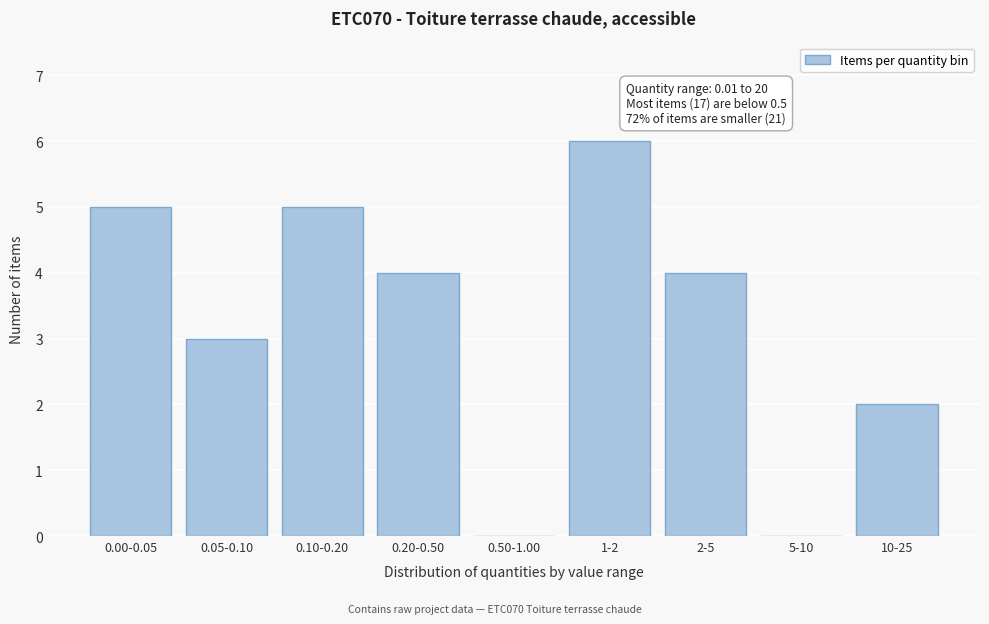

Reading left to right, what are all the values shown in this chart?

0.00-0.05=5	0.05-0.10=3	0.10-0.20=5	0.20-0.50=4	0.50-1.00=0	1-2=6	2-5=4	5-10=0	10-25=2